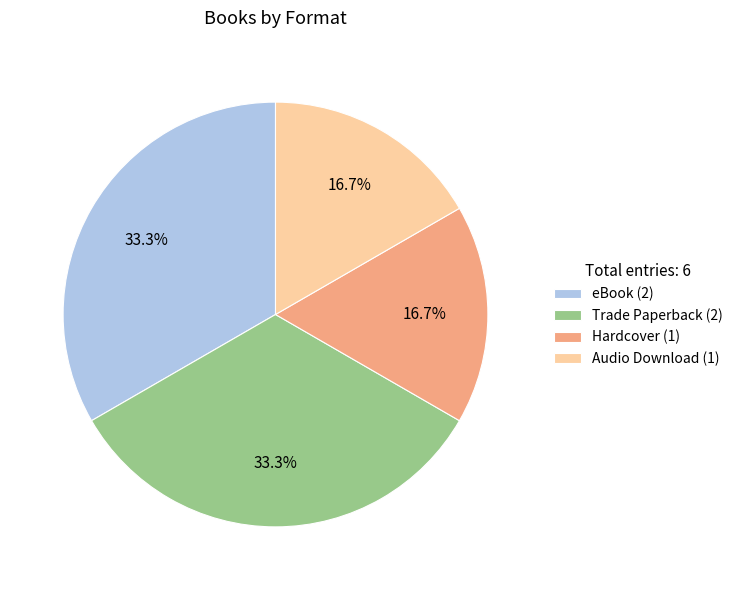

Is there a majority slice in this chart?

No